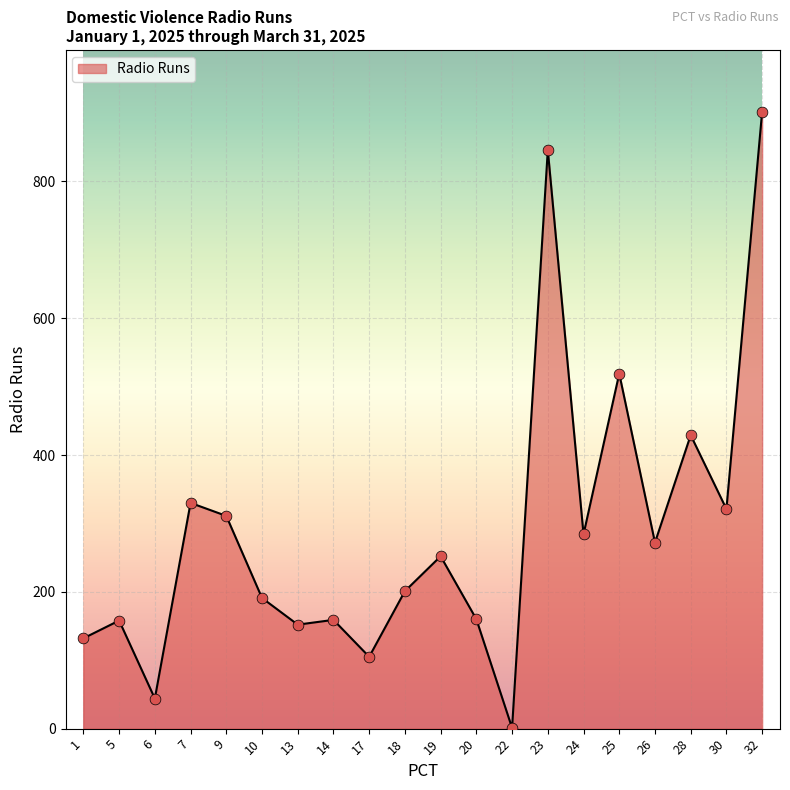

Approximately how many times larger is the value at 6 compared to 7?

0.1